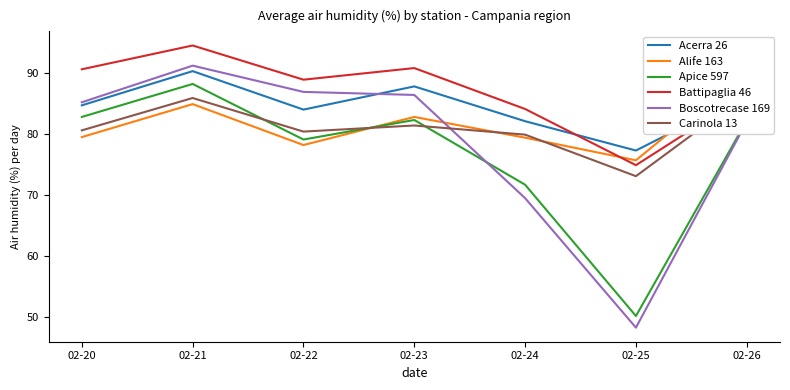

What is the value of the Battipaglia 46 point at the 7th from the left?

86.5